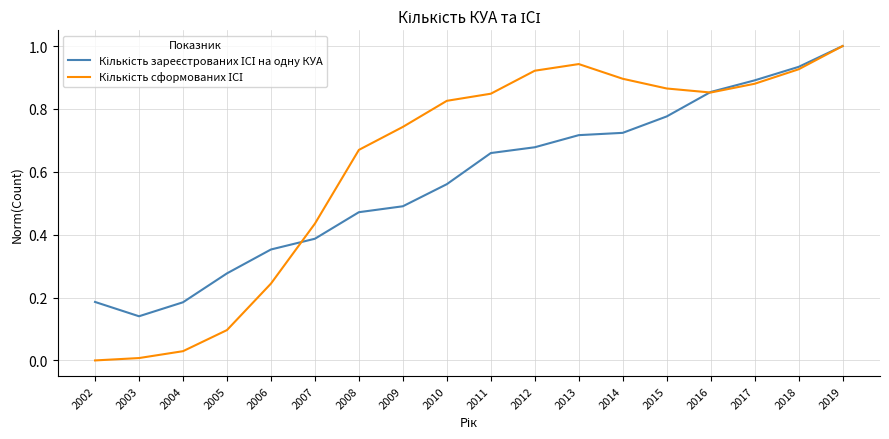

What is the total value across all series at 2013?

1.7